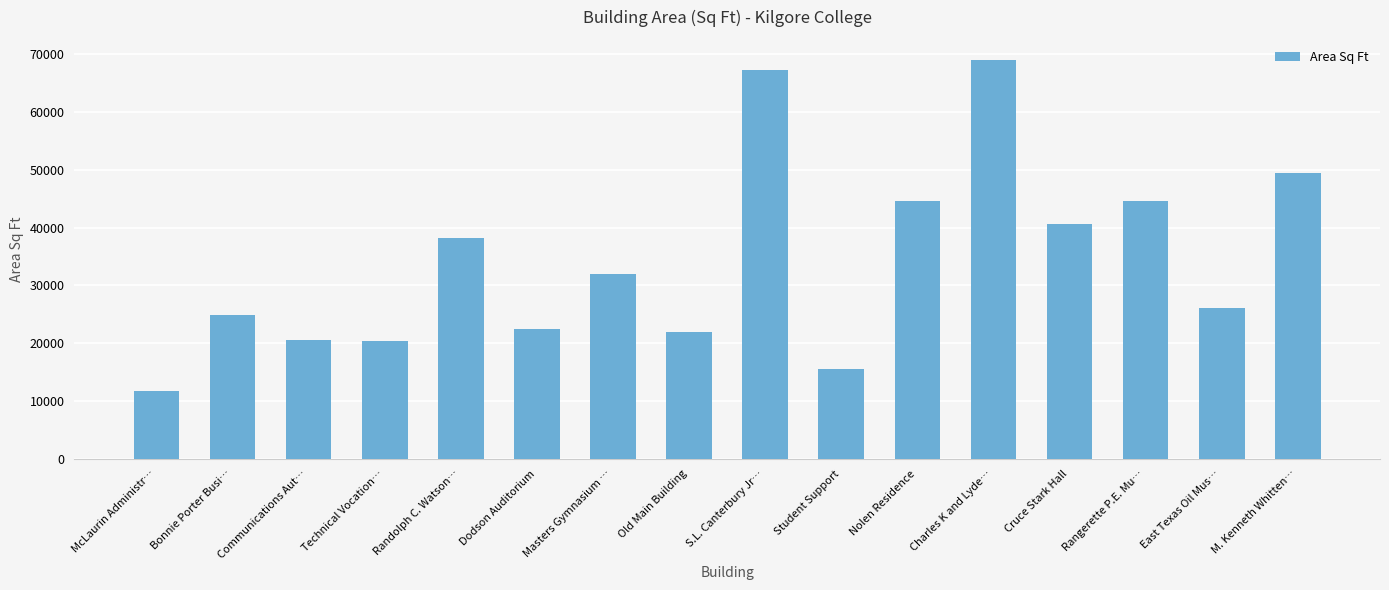

Where does the data first go above 32000?

Randolph C. Watson…